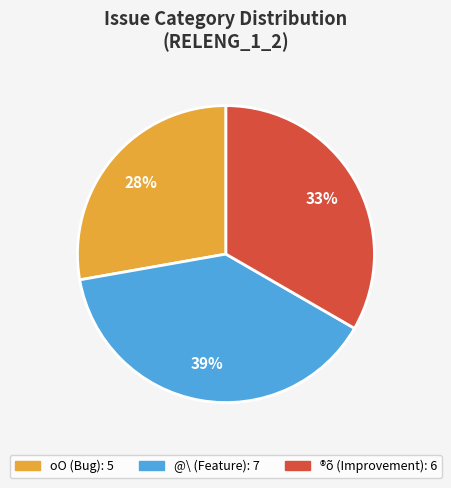

Does any single category account for the majority?

No